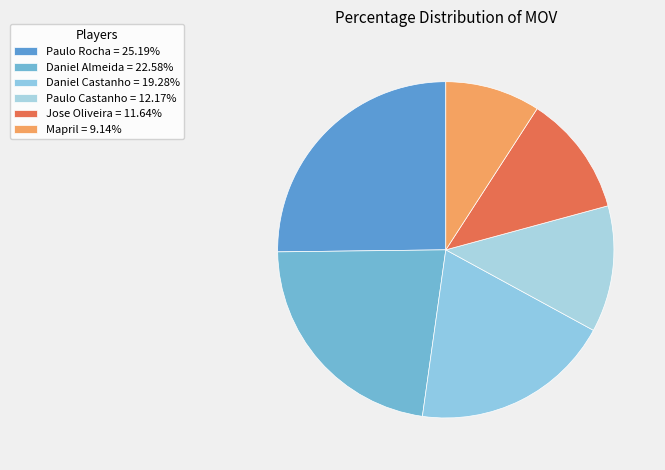

To the nearest percent, what is the difference between the largest and smallest slice percentages?

16%